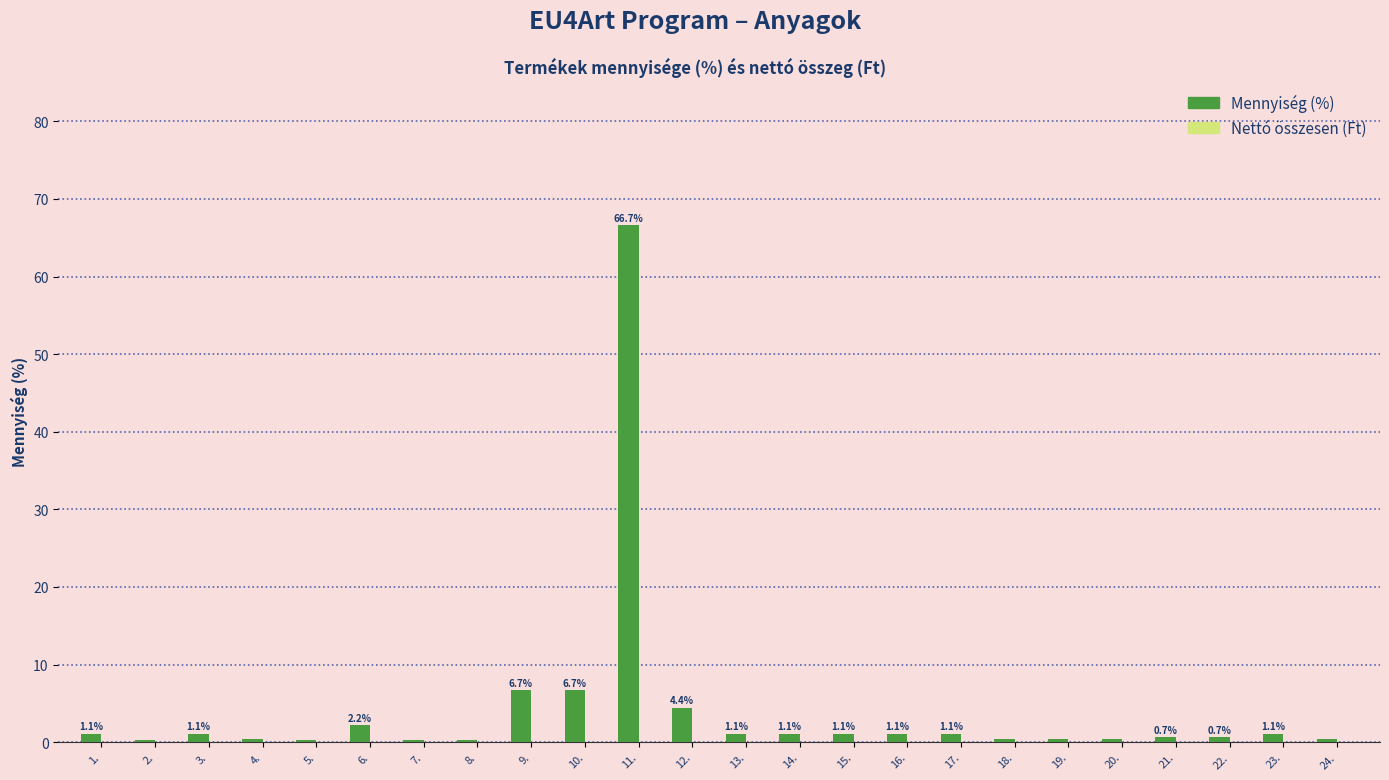

What is the change in value from 6. to 24.?

-1.8